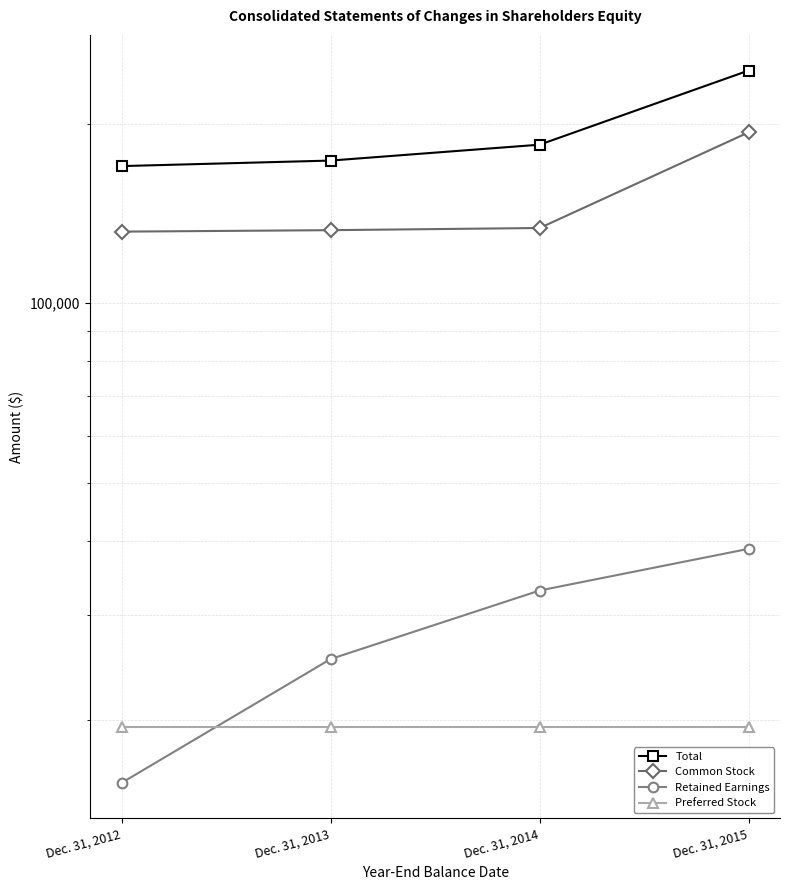

What are all the series names shown in the legend?

Total, Common Stock, Retained Earnings, Preferred Stock